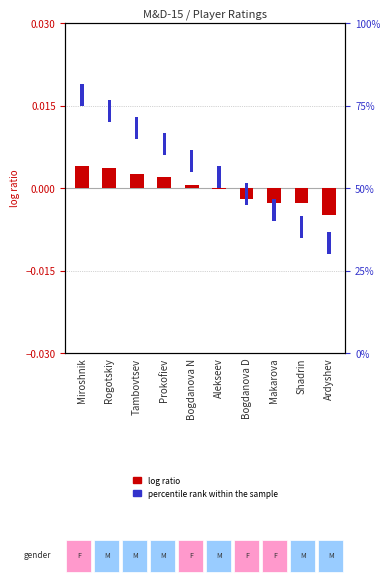

What are all the series names shown in the legend?

log ratio, percentile rank within the sample